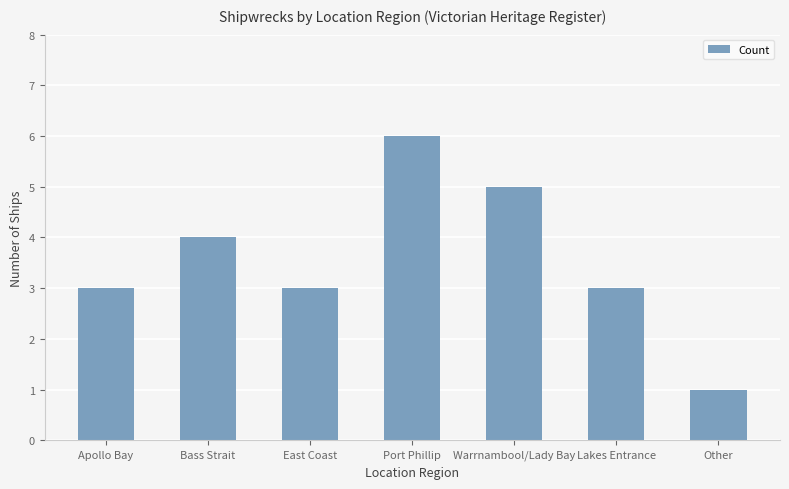

What is the maximum value shown in the chart?

6